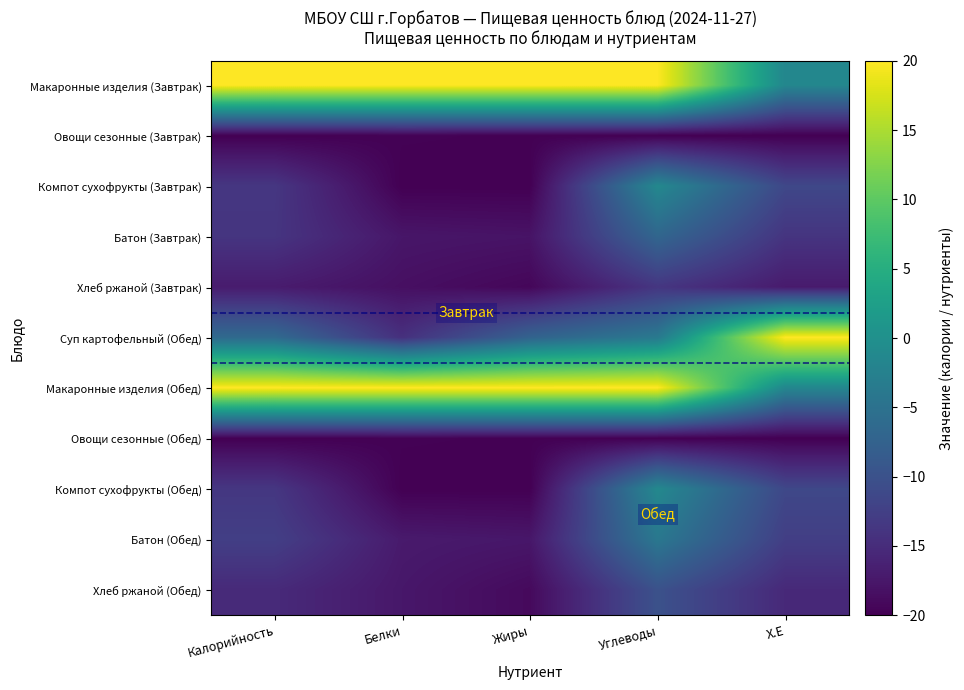

Rank the series at Жиры from lowest to highest value.

Компот сухофрукты (Завтрак), Компот сухофрукты (Обед), Овощи сезонные (Завтрак), Овощи сезонные (Обед), Хлеб ржаной (Завтрак), Хлеб ржаной (Обед), Батон (Завтрак), Батон (Обед), Суп картофельный (Обед), Макаронные изделия (Завтрак), Макаронные изделия (Обед)